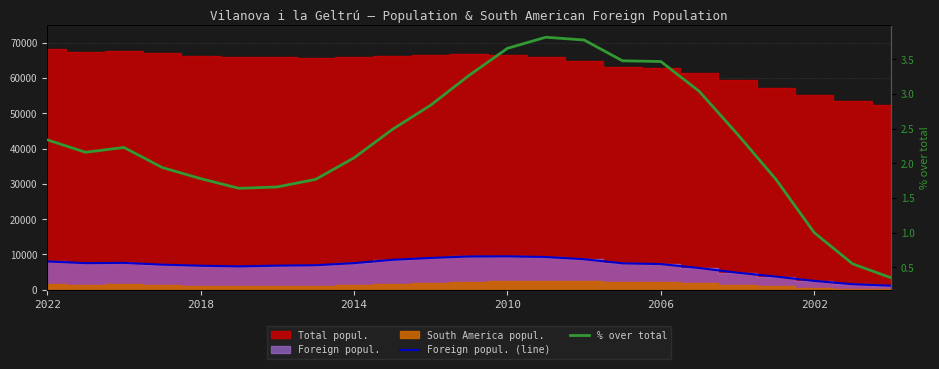

What is the value of the Foreign popul. (line) point at the 4th from the left?

7114.0